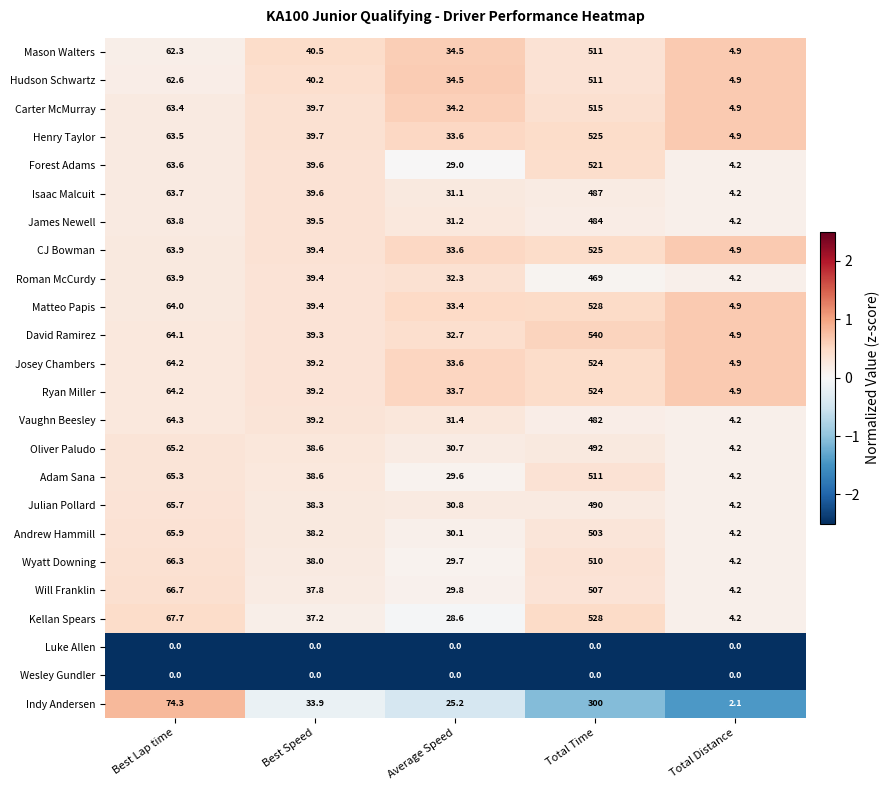

Which series has the largest range (max minus min)?

David Ramirez